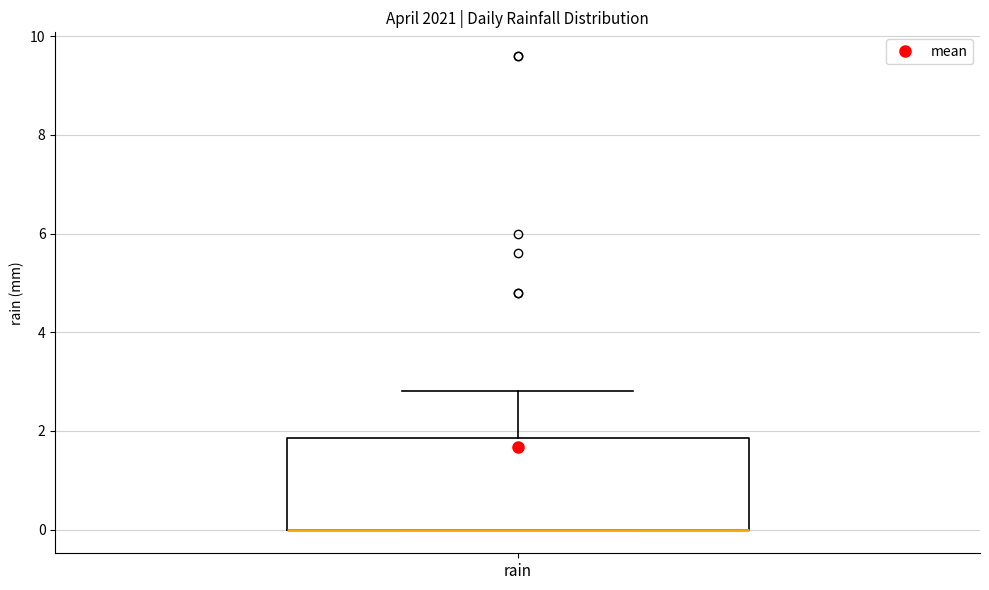

Transcribe this box plot: give where the median line is, the range the box spans, and where the two whiskers end, as read against the y-axis. The values are not printed on the chart, so give them approximately, as read against the axis.

median 0.0 (drawn on the box's lower edge), box 0.0 to 1.8, whiskers 0.0 to 2.8